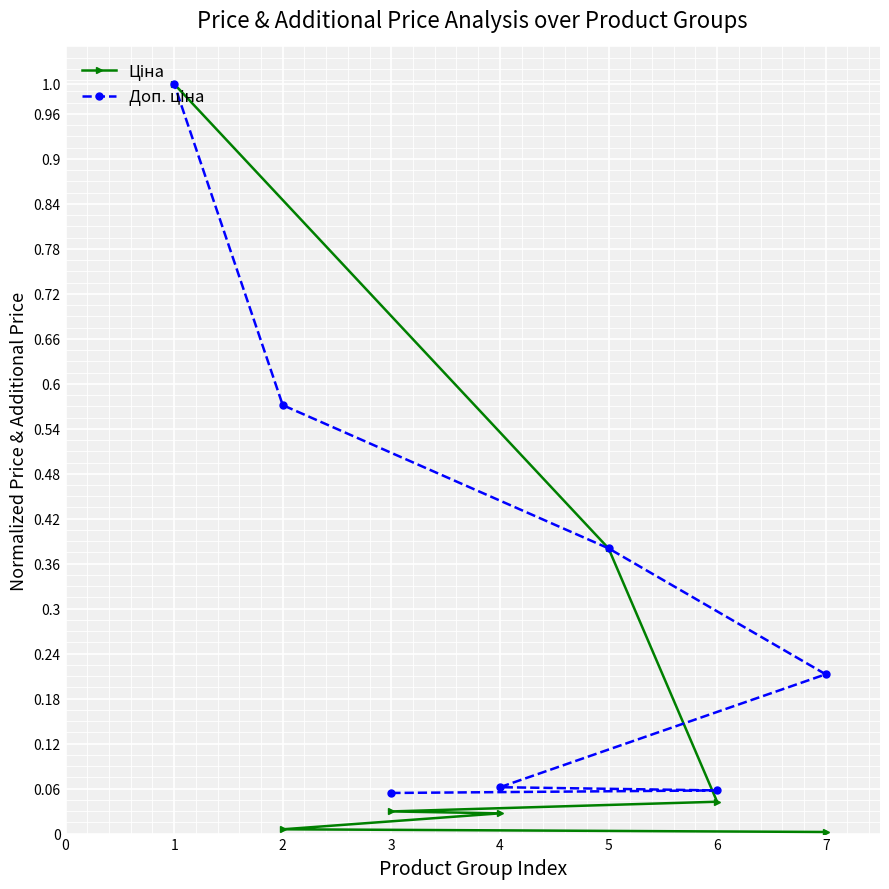

True or false: Ціна and Доп. ціна cross at least once.

False